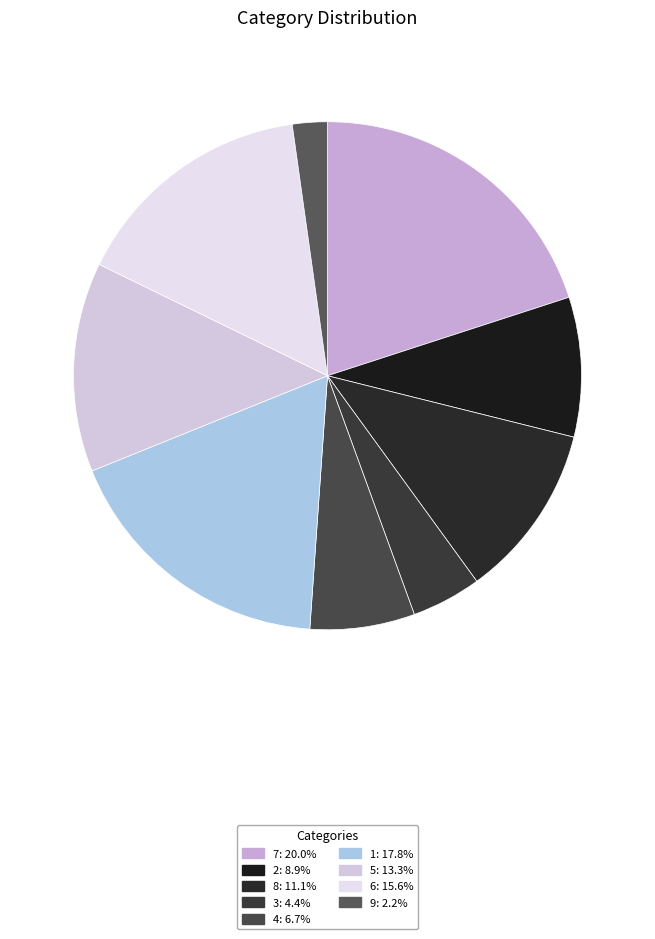

Is there any slice that represents more than half of the pie?

No